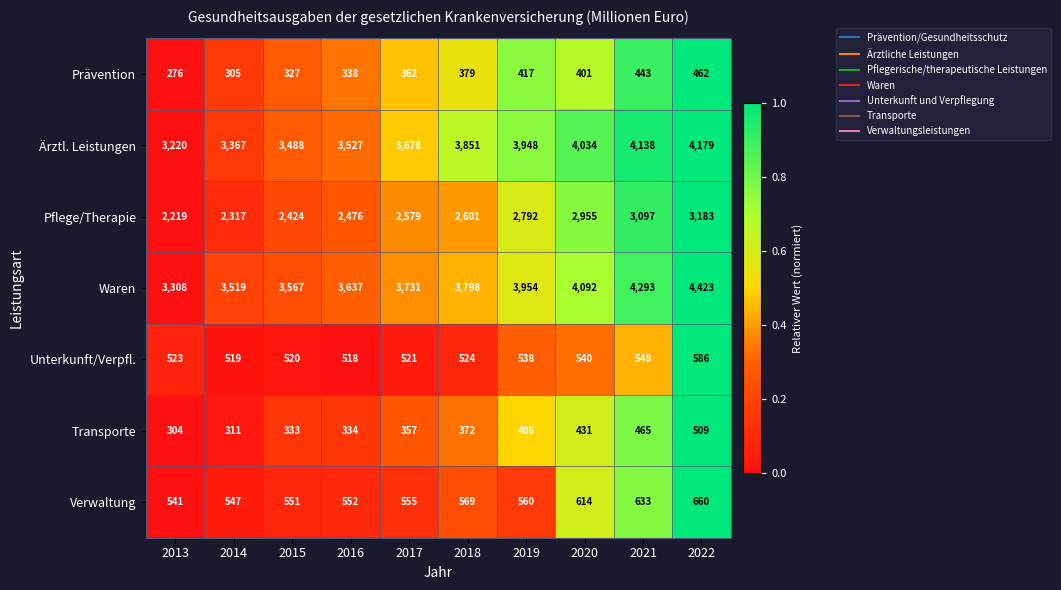

Is it true that Prävention equals 276 at 2013?

True